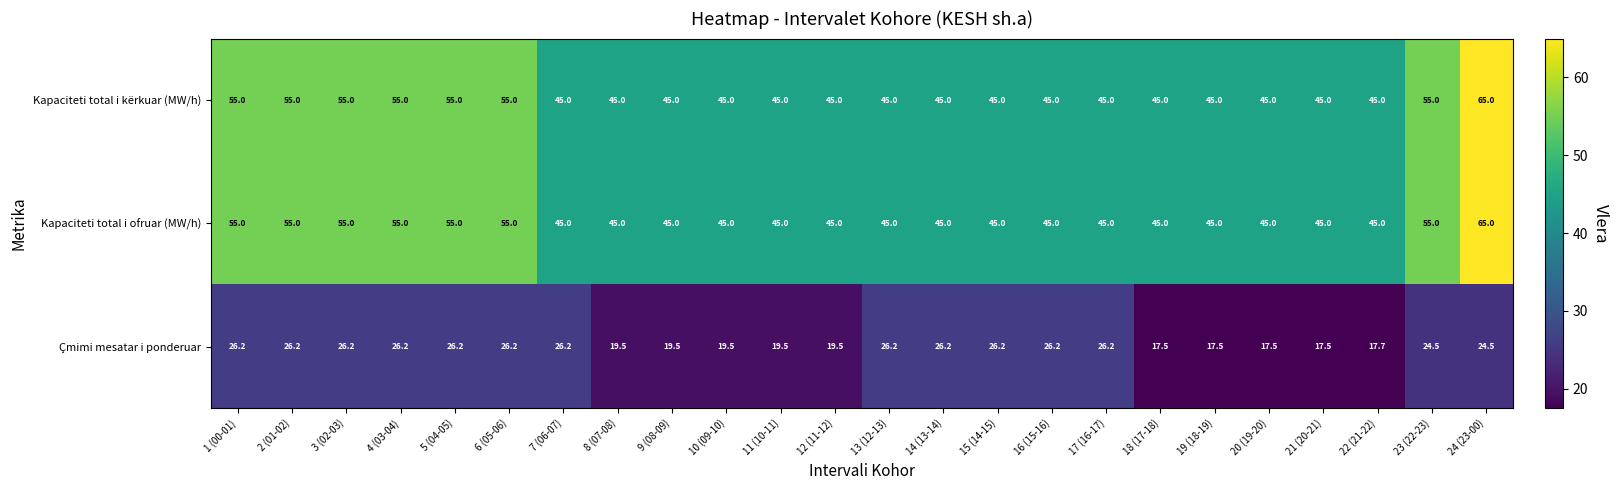

What is the highest value of the Çmimi mesatar i ponderuar series?

26.2